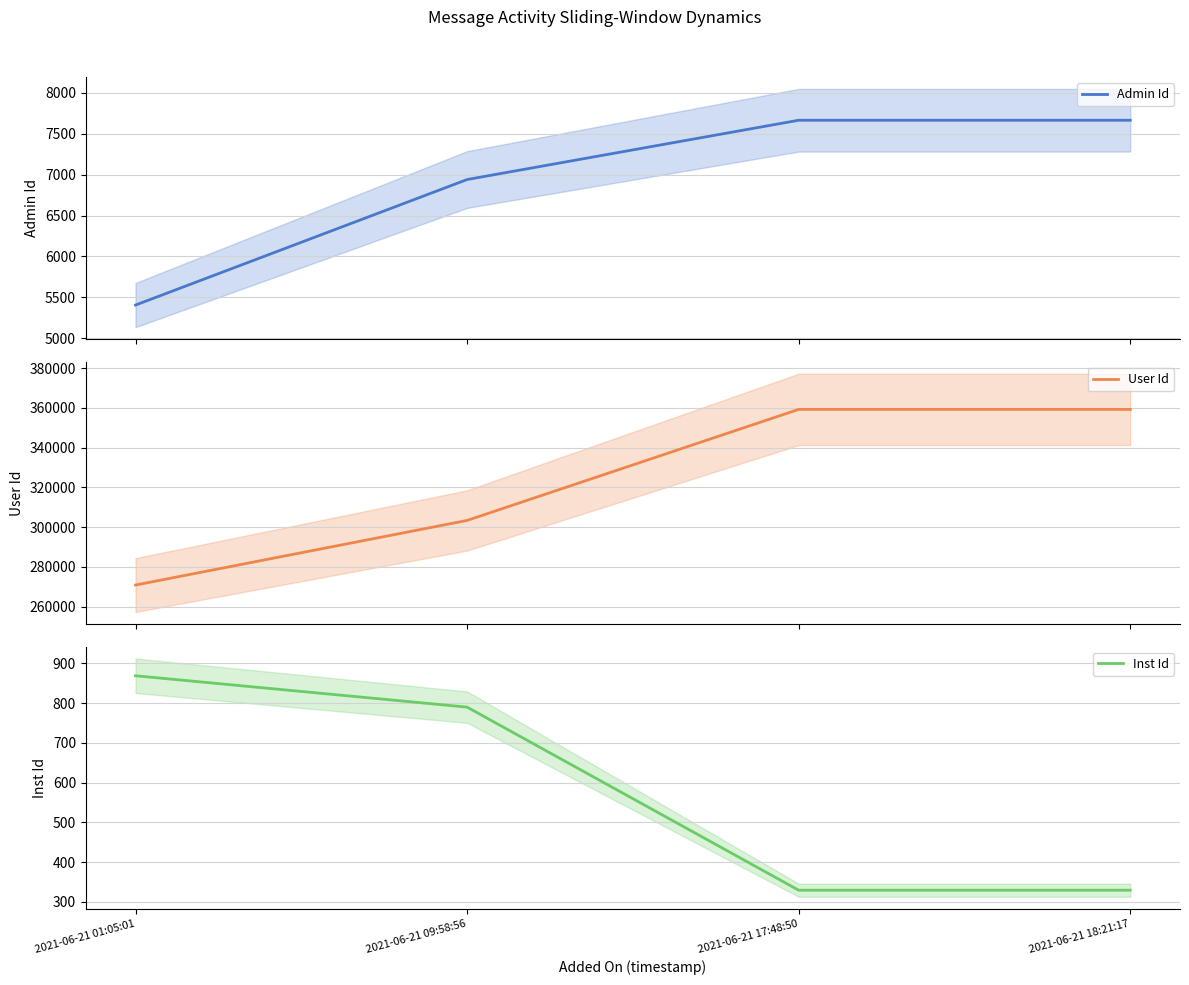

What is the difference between the maximum and minimum values in the User Id series?

88394